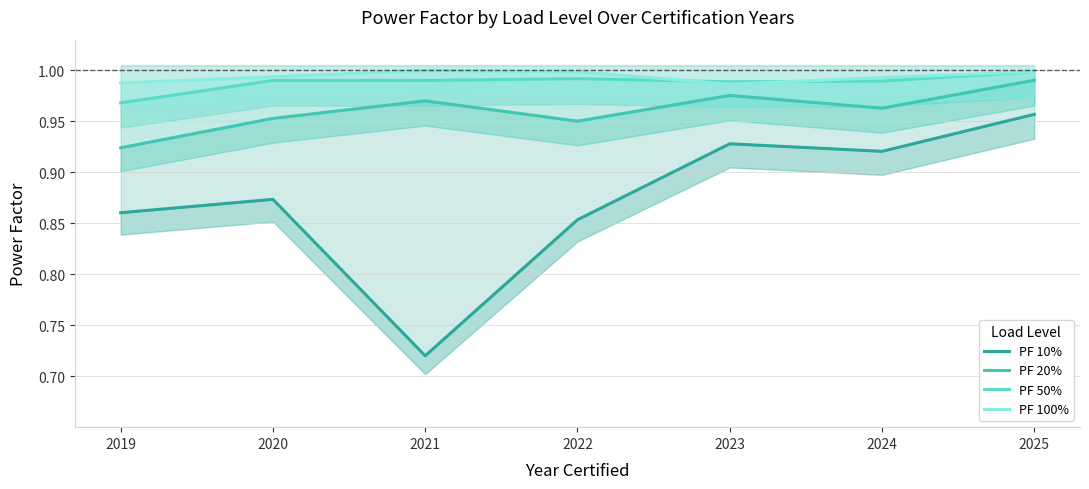

Reading left to right, list all the values displayed in this chart.

PF 10%: 2019=0.9	2020=0.9	2021=0.7	2022=0.9	2023=0.9	2024=0.9	2025=1.0
PF 20%: 2019=0.9	2020=1.0	2021=1.0	2022=1.0	2023=1.0	2024=1.0	2025=1.0
PF 50%: 2019=1.0	2020=1.0	2021=1.0	2022=1.0	2023=1.0	2024=1.0	2025=1.0
PF 100%: 2019=1.0	2020=1.0	2021=1.0	2022=1.0	2023=1.0	2024=1.0	2025=1.0